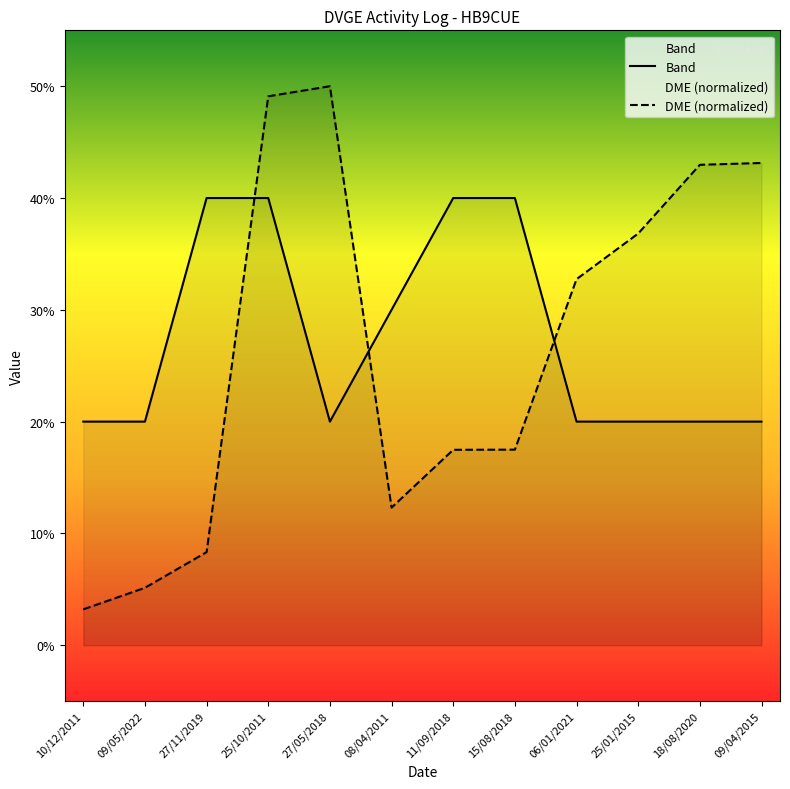

At 06/01/2021, list the series in order from largest to smallest.

DME, Band